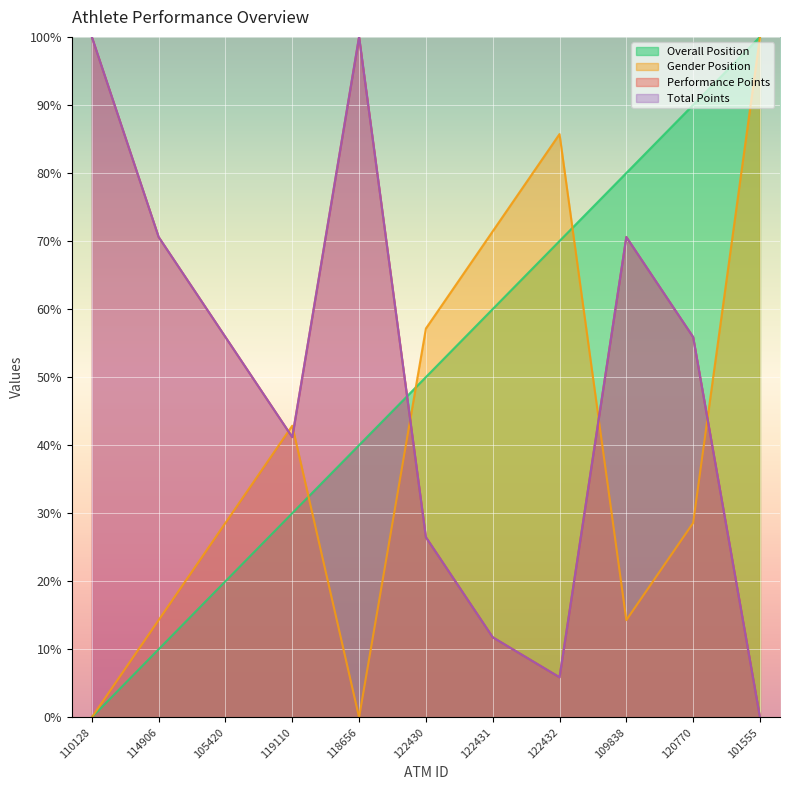

How many intersections are there between Total Points and Gender Position?

5